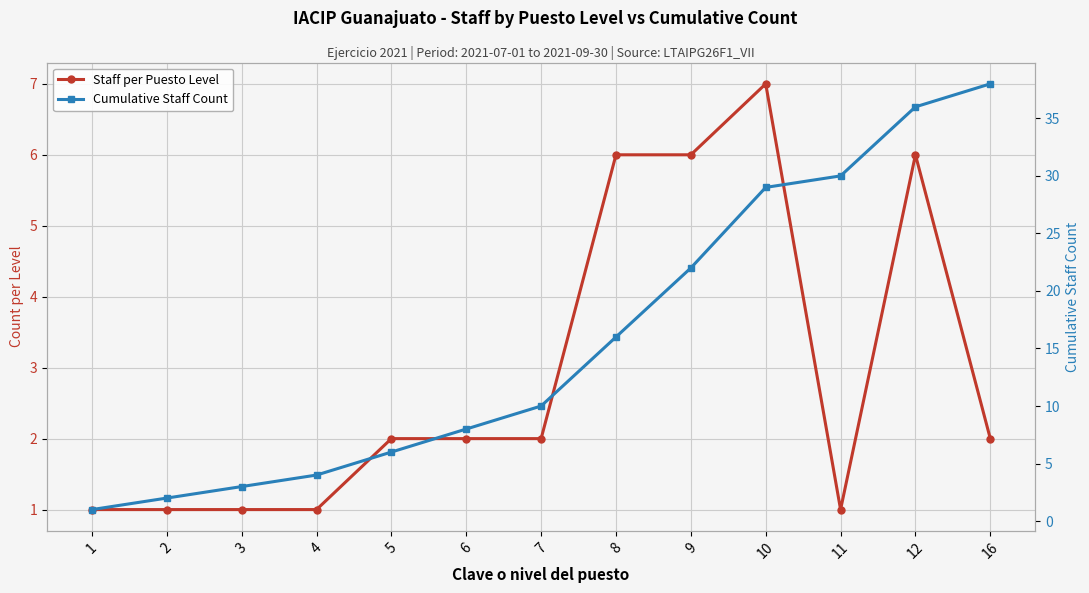

Where is Staff per Puesto Level nearest to the value 4?

5